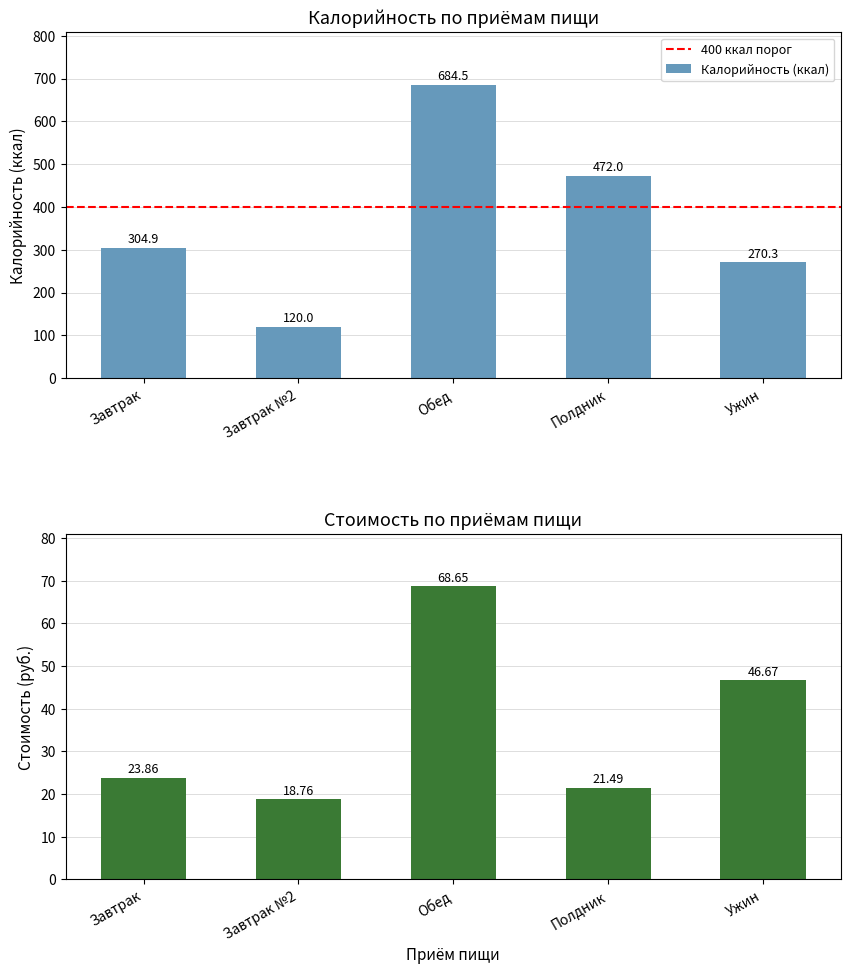

What is the average value of the Калорийность (ккал) series?

370.3